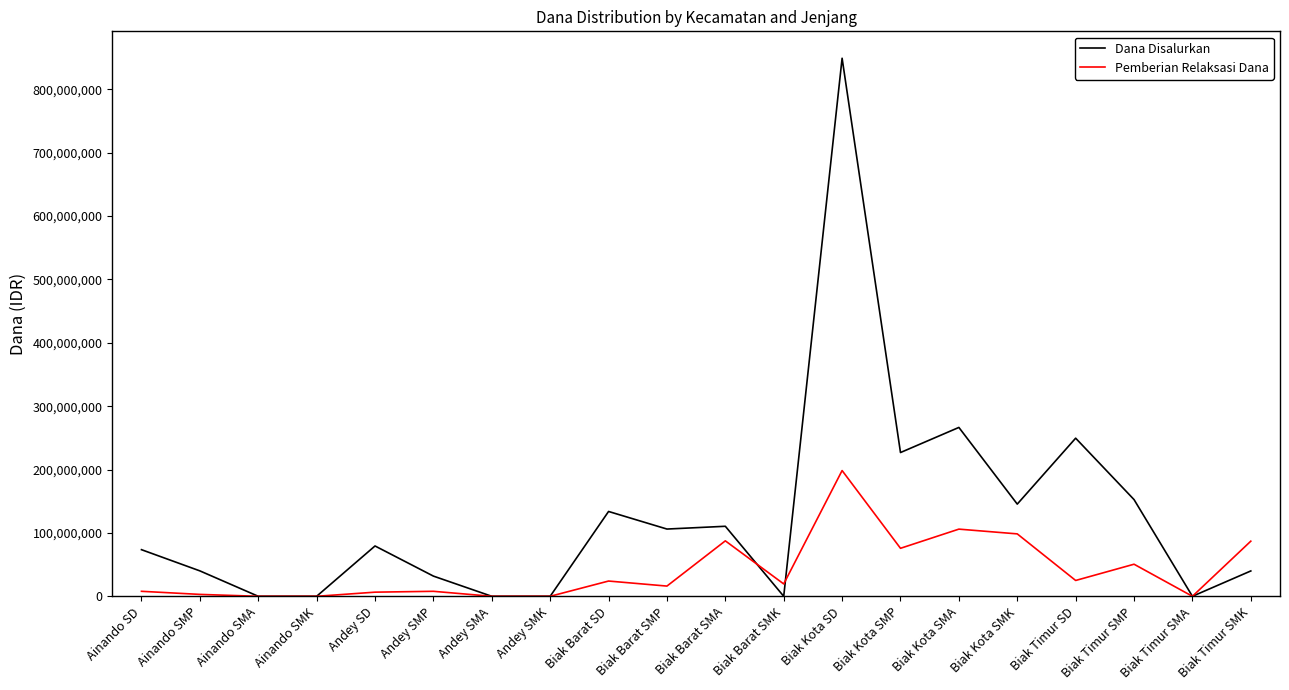

The Pemberian Relaksasi Dana series shows 0 at Andey SMA. True or false?

True